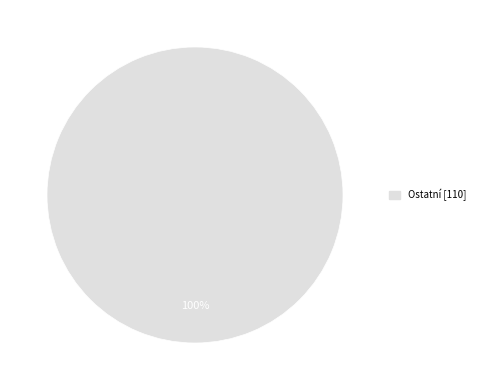

Is there a majority slice in this chart?

Yes